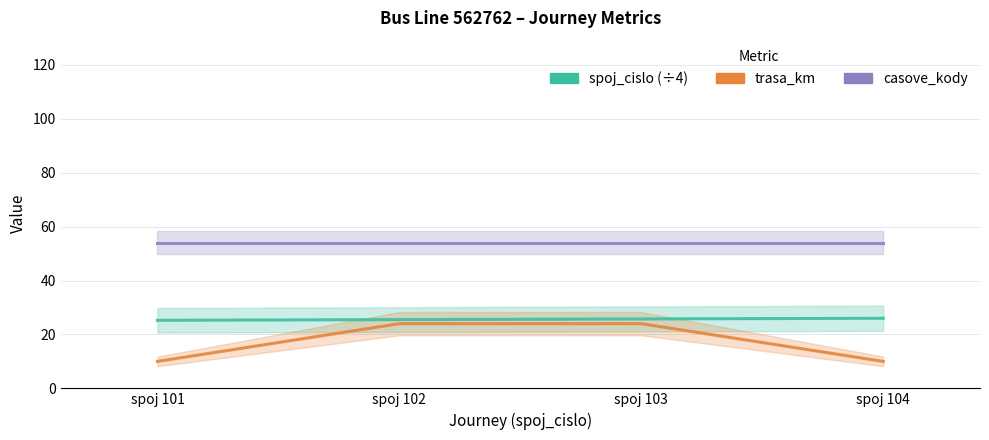

What is the value of the trasa_km point at the 2nd from the left?

24.0